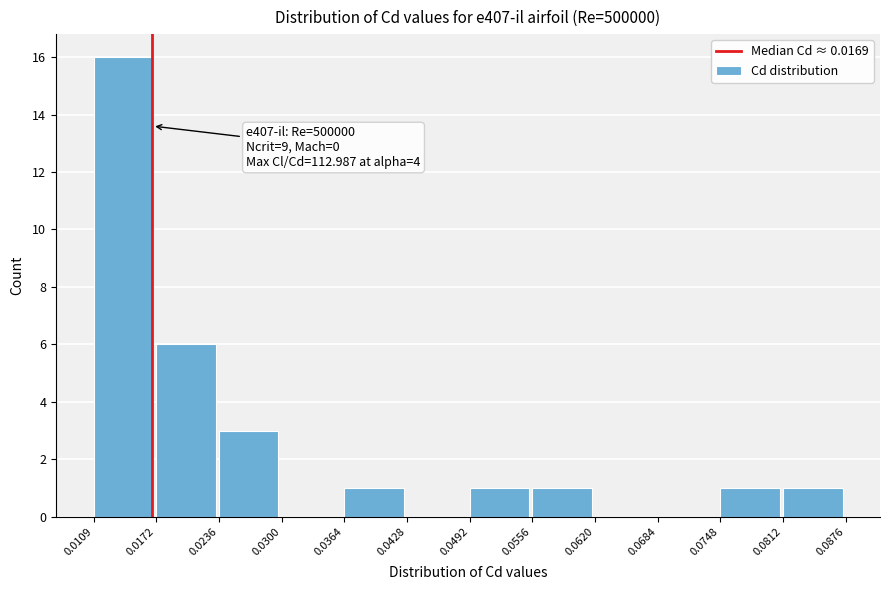

Which range on the x-axis has the tallest bar?

0.0109 to 0.0172